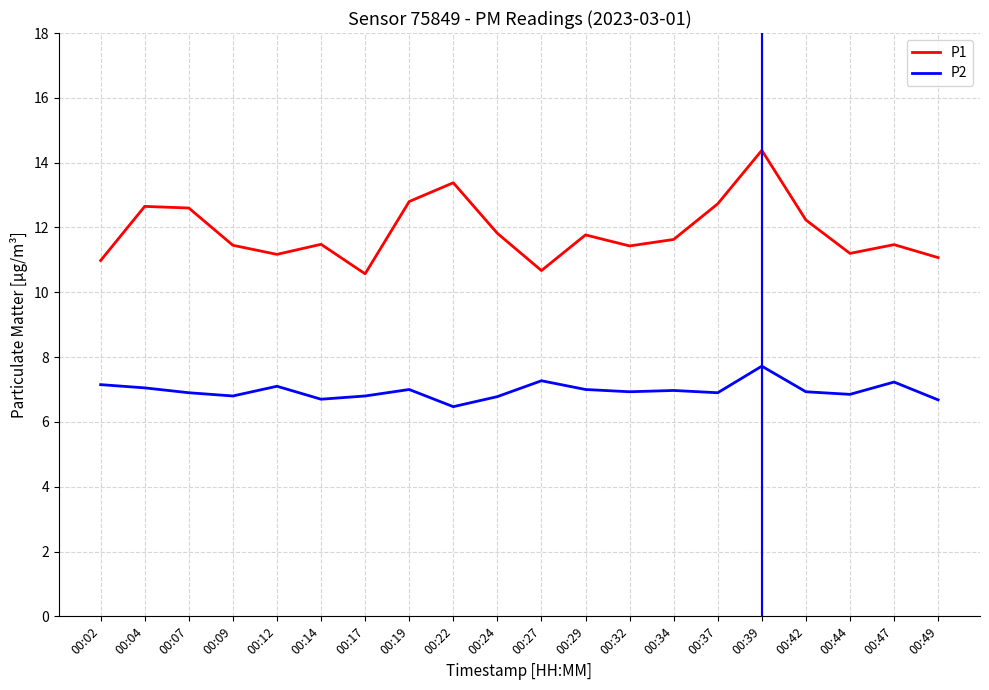

What is the difference between the maximum and minimum values in the P1 series?

3.8